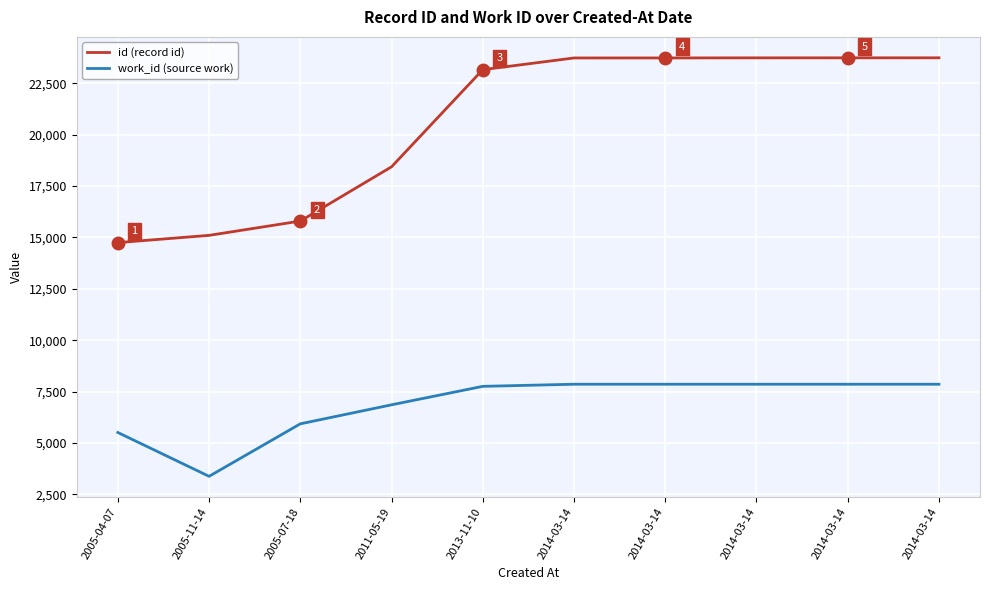

Does the chart have visible grid lines?

Yes